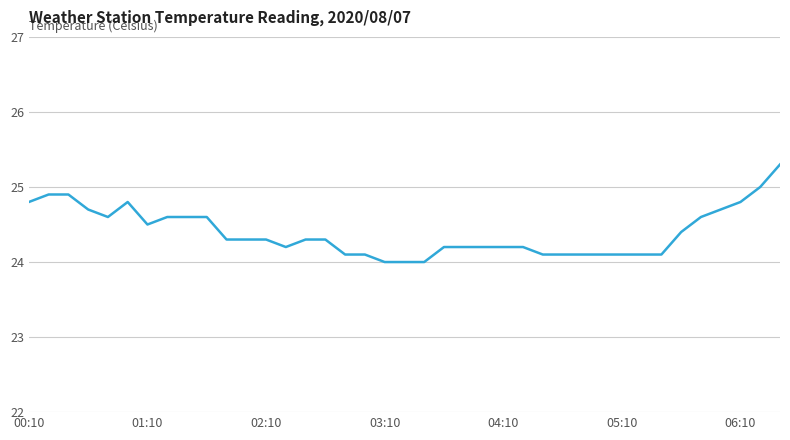

What is the maximum value shown in the chart?

25.3